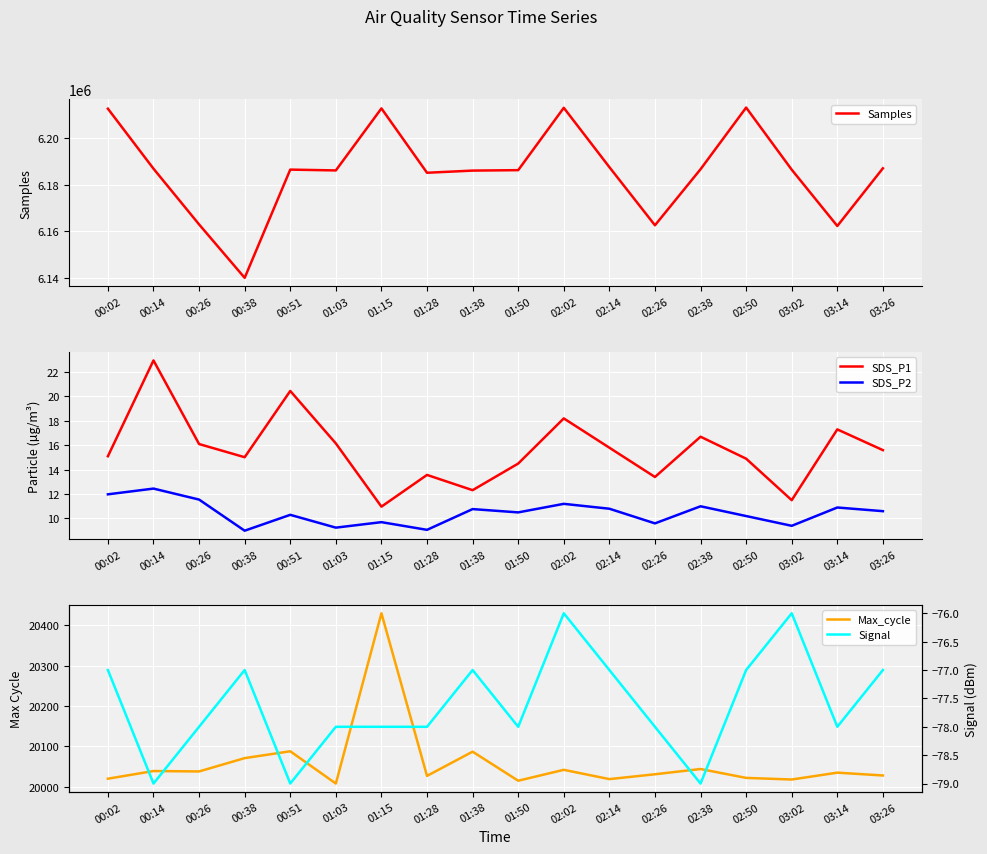

How many Signal values are between -78 and -77?

13